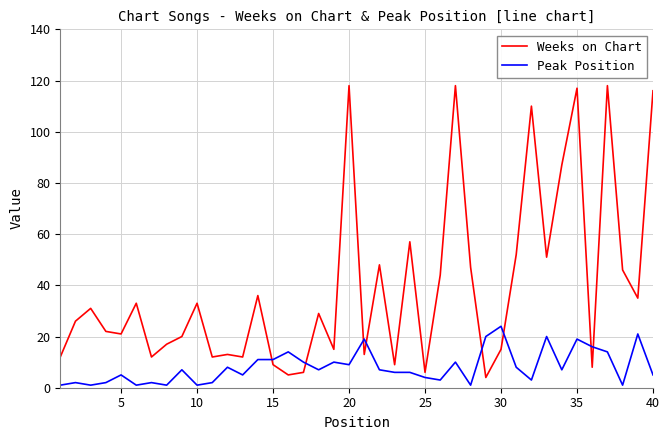

Reading left to right, extract all data points from this chart.

Weeks on Chart: 12	26	31	22	21	33	12	17	20	33	12	13	12	36	9	5	6	29	15	118	13	48	9	57	6	44	118	47	4	15	52	110	51	87	117	8	118	46	35	116
Peak Position: 1	2	1	2	5	1	2	1	7	1	2	8	5	11	11	14	10	7	10	9	19	7	6	6	4	3	10	1	20	24	8	3	20	7	19	16	14	1	21	5